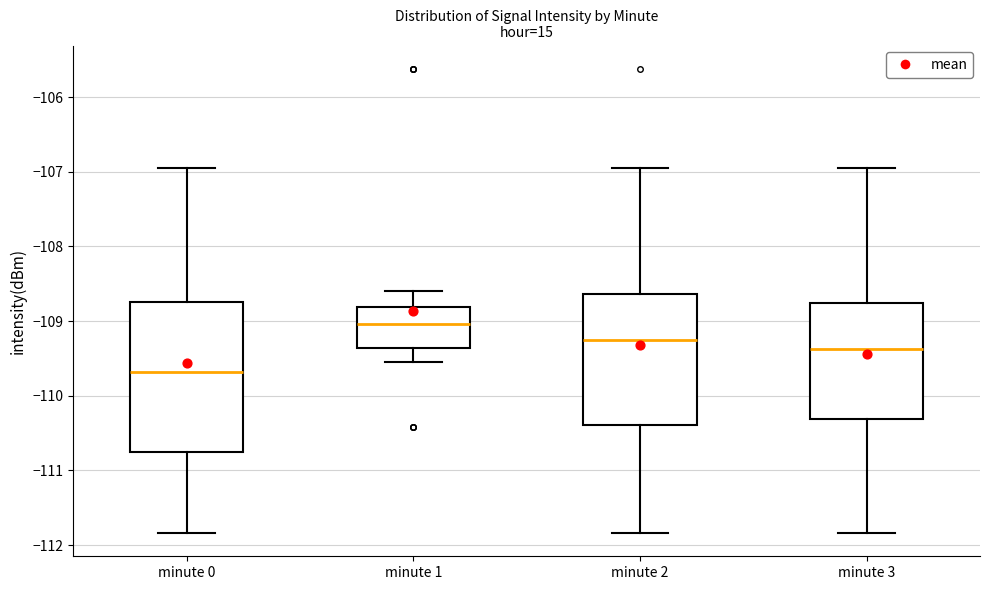

Which box's median line is the highest?

minute 1